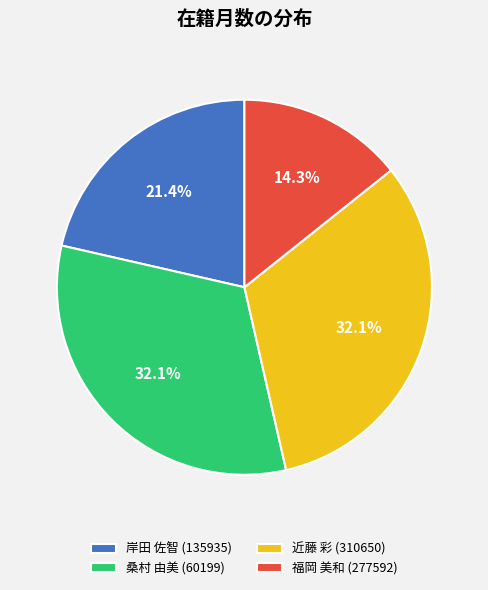

Which category has the smallest portion of the pie?

福岡 美和 (277592)